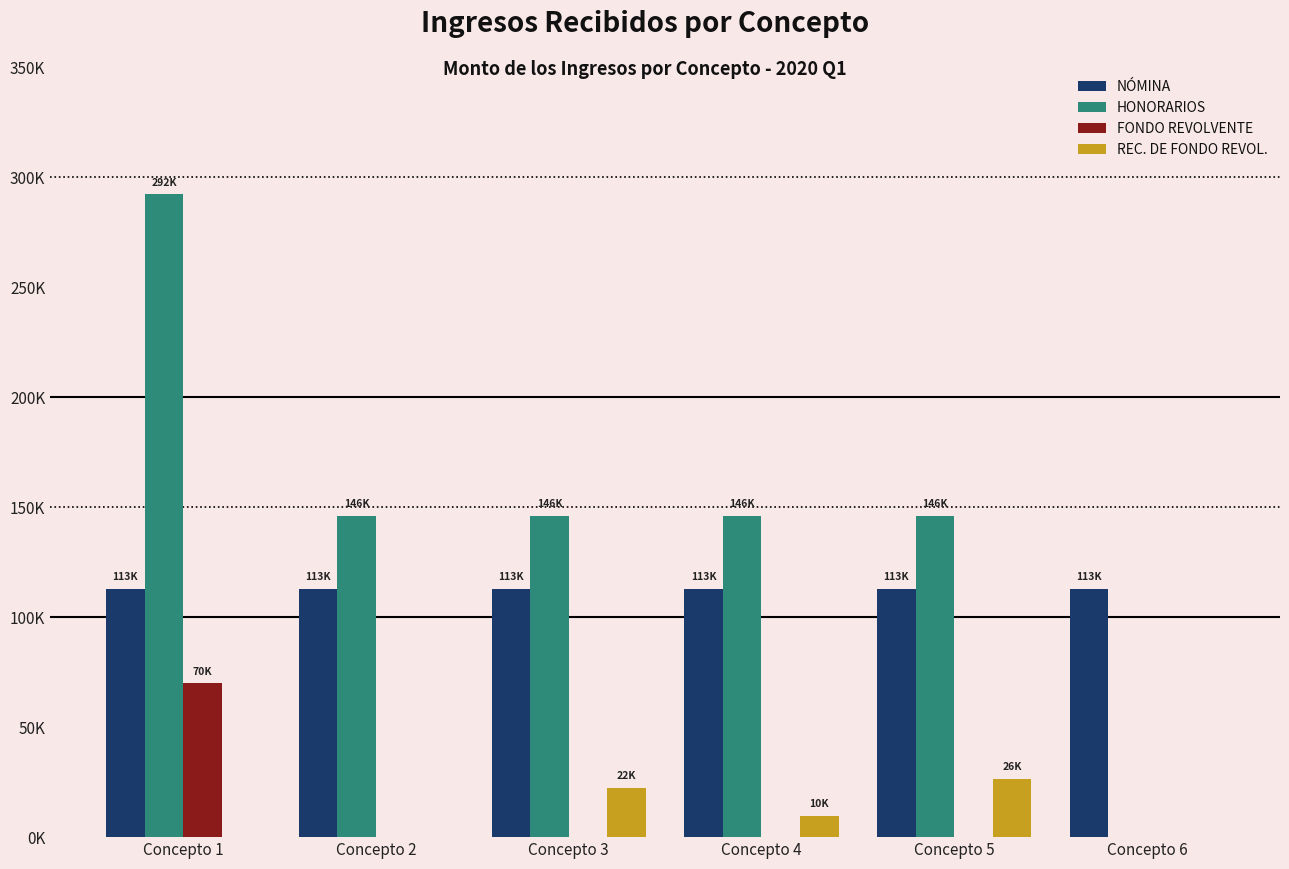

Reading left to right, what are all the values shown in this chart?

NÓMINA: Concepto 1=112958.9	Concepto 2=112958.9	Concepto 3=112958.9	Concepto 4=112958.9	Concepto 5=112958.9	Concepto 6=112958.9
HONORARIOS: Concepto 1=292260.8	Concepto 2=146130.4	Concepto 3=146130.4	Concepto 4=146130.4	Concepto 5=146130.4	Concepto 6=0.0
FONDO REVOLVENTE: Concepto 1=70000.0	Concepto 2=0.0	Concepto 3=0.0	Concepto 4=0.0	Concepto 5=0.0	Concepto 6=0.0
REC. DE FONDO REVOL.: Concepto 1=0.0	Concepto 2=0.0	Concepto 3=22357.8	Concepto 4=9725.0	Concepto 5=26427.6	Concepto 6=0.0